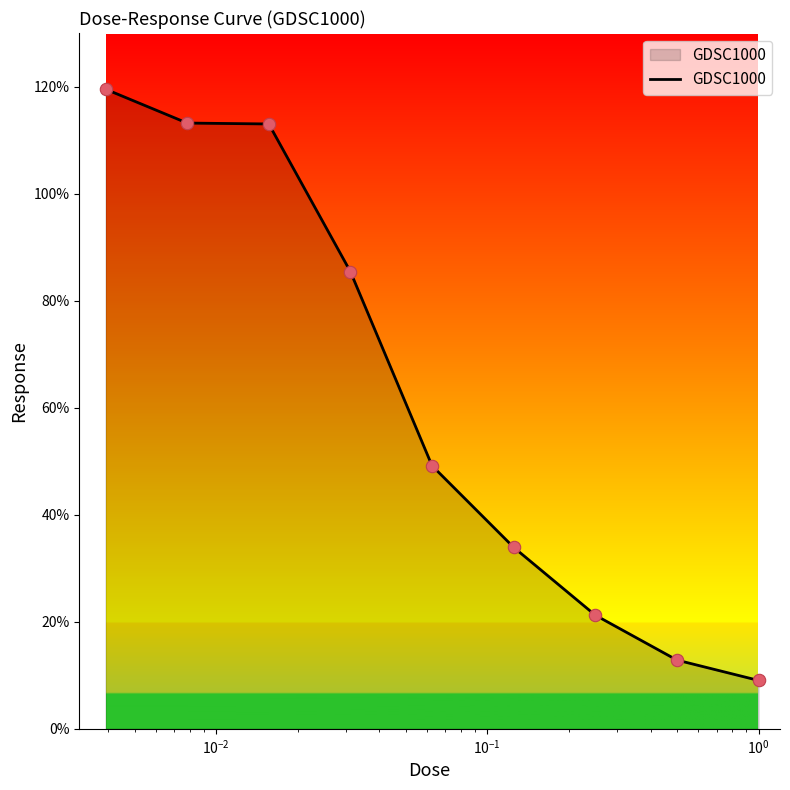

What is the difference between the maximum and minimum values?

110.5